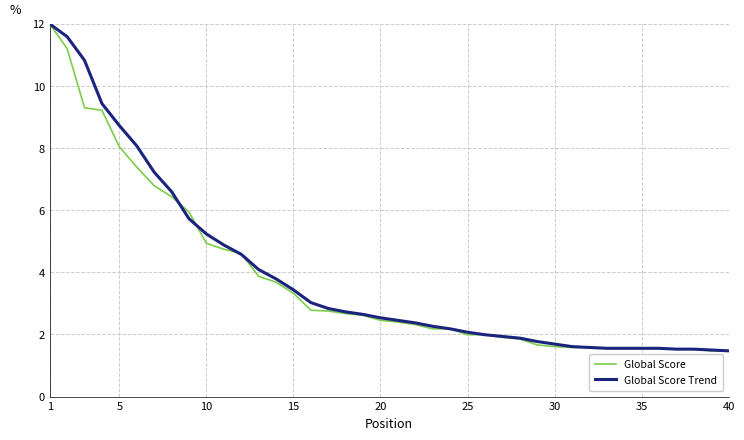

What is the smallest value displayed?

1.5